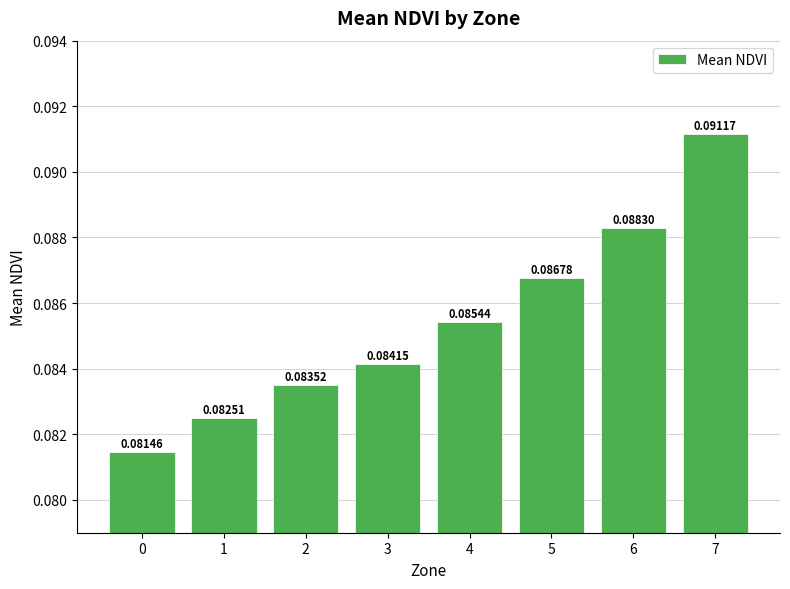

How many distinct data groups are displayed?

1